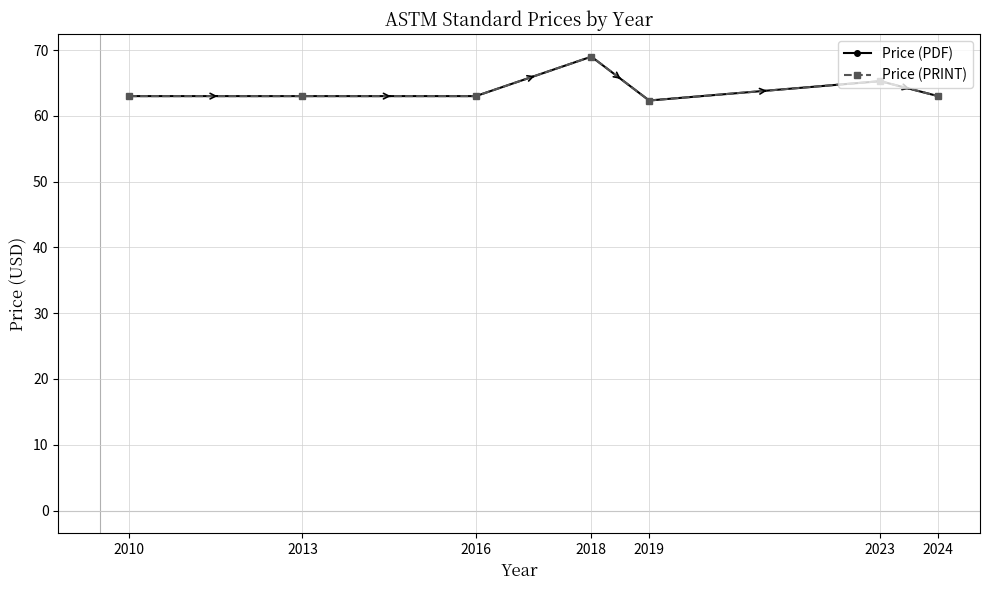

Does the chart have visible grid lines?

Yes